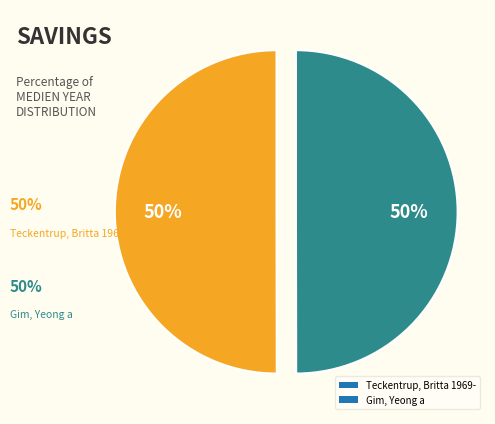

To the nearest percent, what is the combined percentage of Teckentrup, Britta 1969- and Gim, Yeong a?

100%